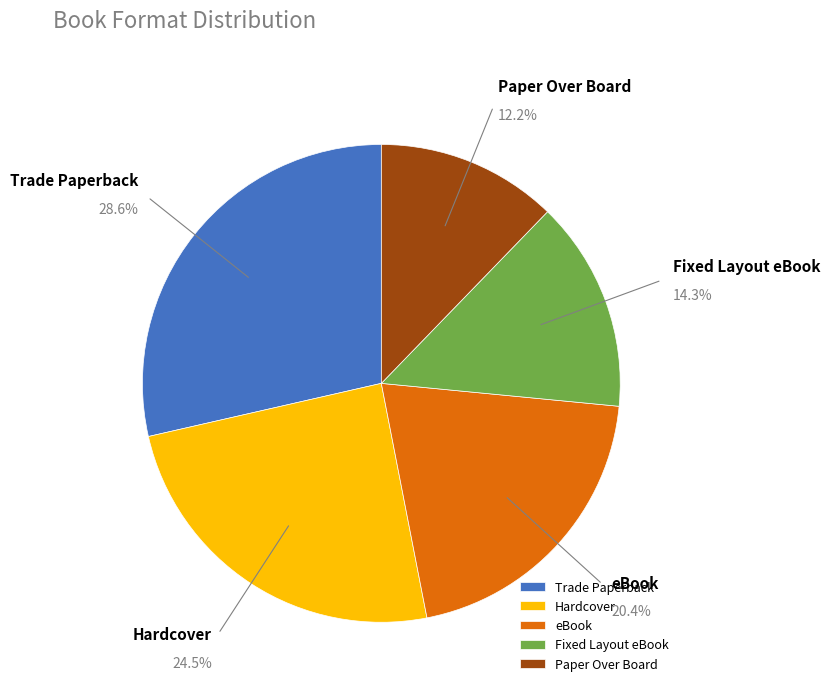

Which slice is the smallest?

Paper Over Board